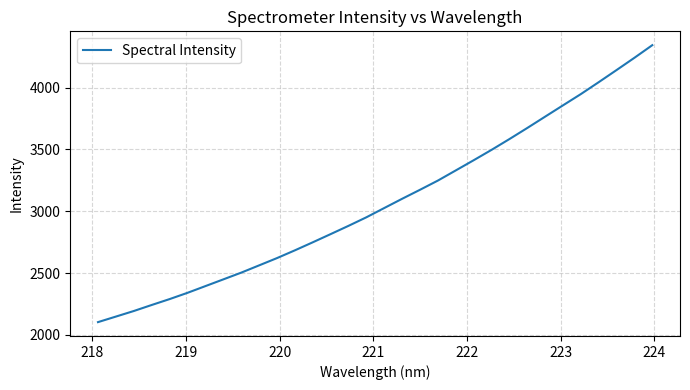

What is the greatest value displayed?

4343.6